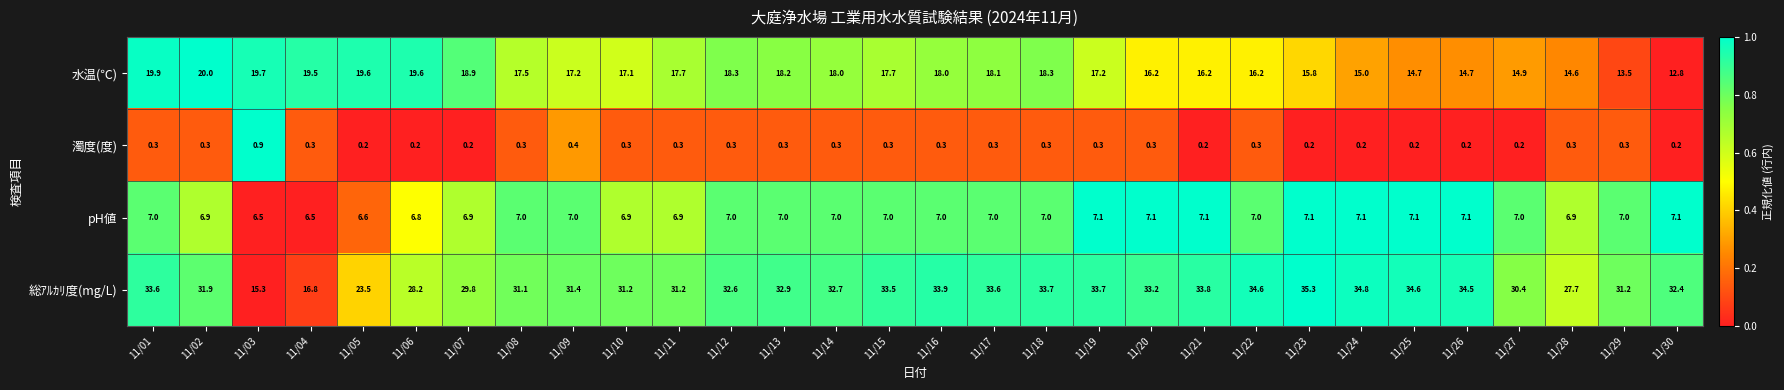

The value of 水温(℃) at 11/02 is 20.0. True or false?

True